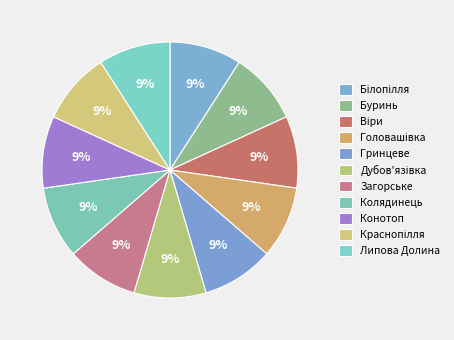

Approximately how many times larger is the value at Краснопілля compared to Буринь?

1.0